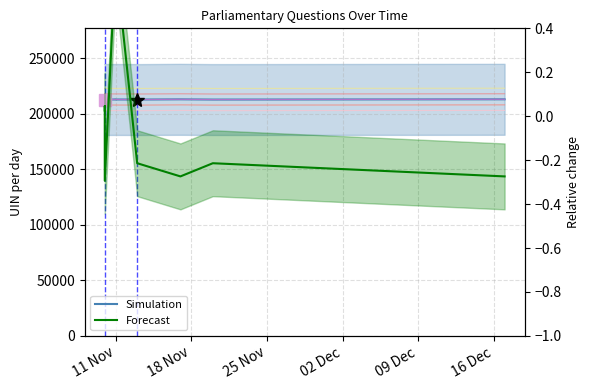

At which label is Forecast closest to 0?

11 Nov